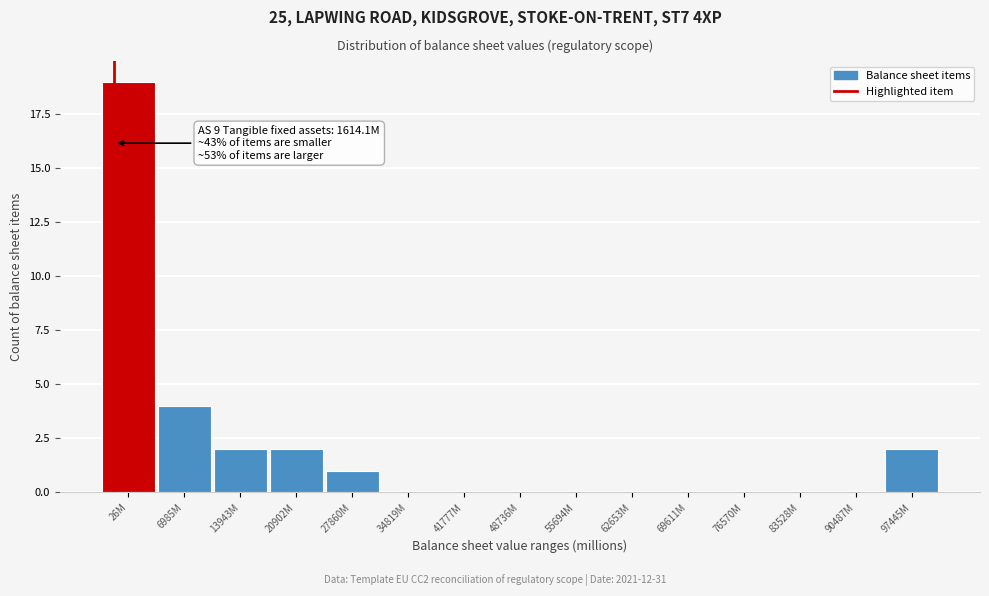

Reading right to left, what are all the values shown in this chart?

97445M=2	90487M=0	83528M=0	76570M=0	69611M=0	62653M=0	55694M=0	48736M=0	41777M=0	34819M=0	27860M=1	20902M=2	13943M=2	6985M=4	26M=19